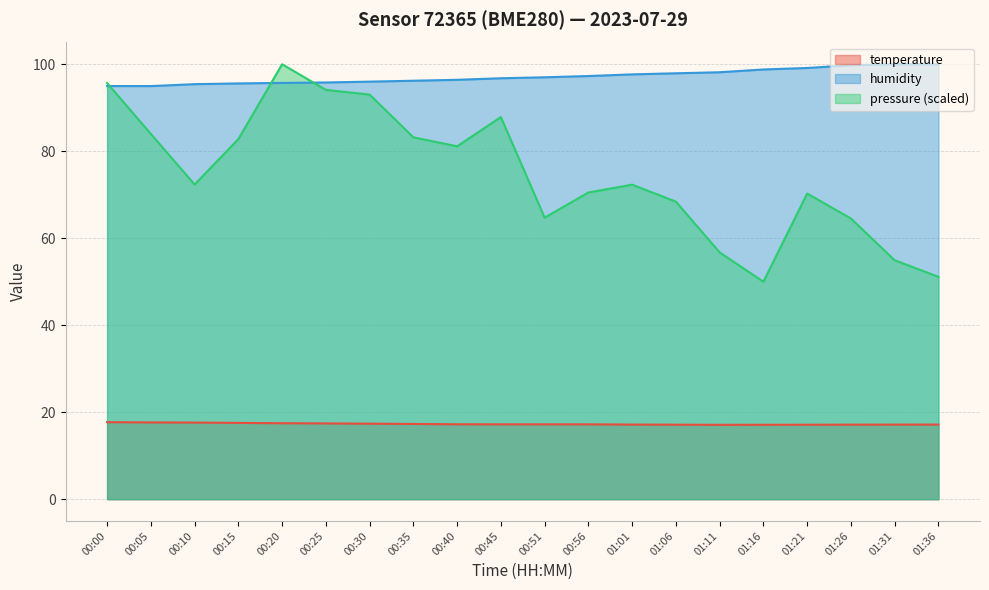

The value of temperature at 00:05 is 17.6. True or false?

True